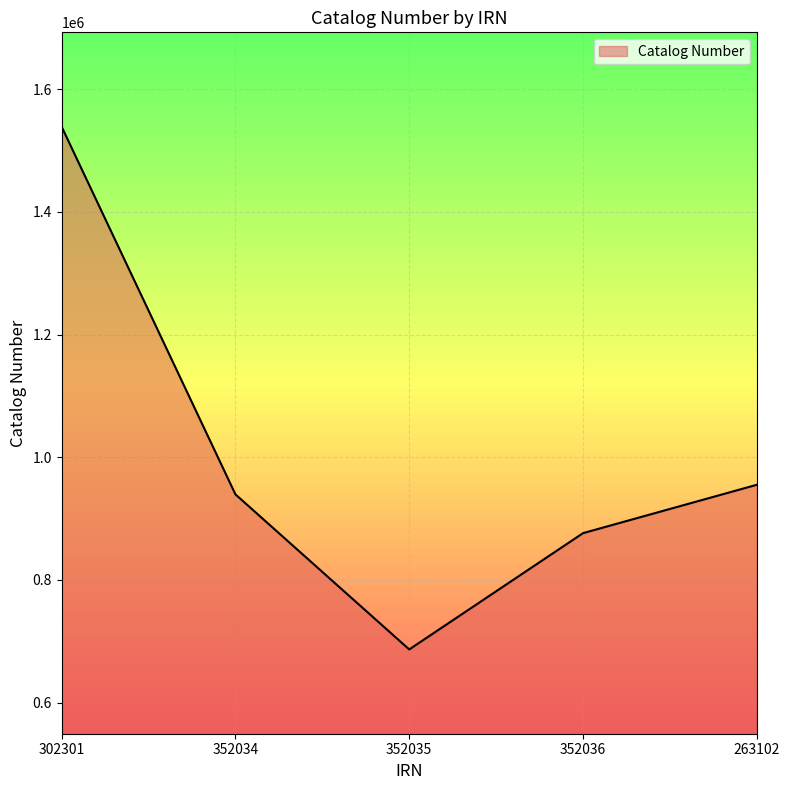

What position from the left is 352036?

4